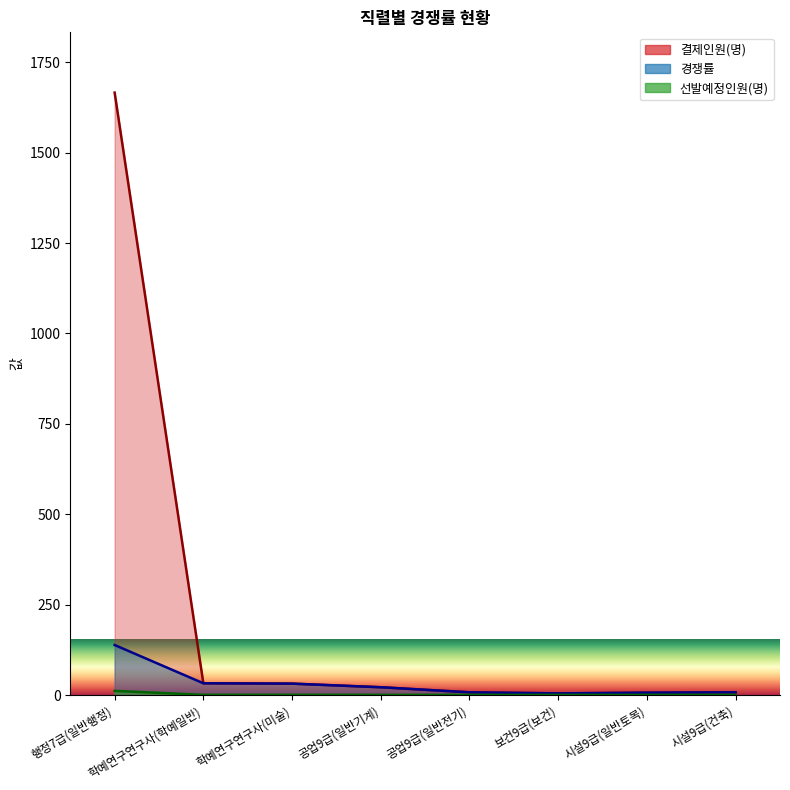

Between 학예연구연구사(미술) and 시설9급(건축), which series saw the biggest shift?

결제인원(명)